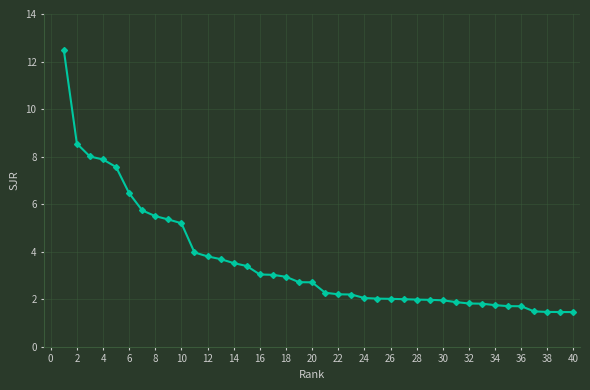

Count the number of categories in the chart.

40